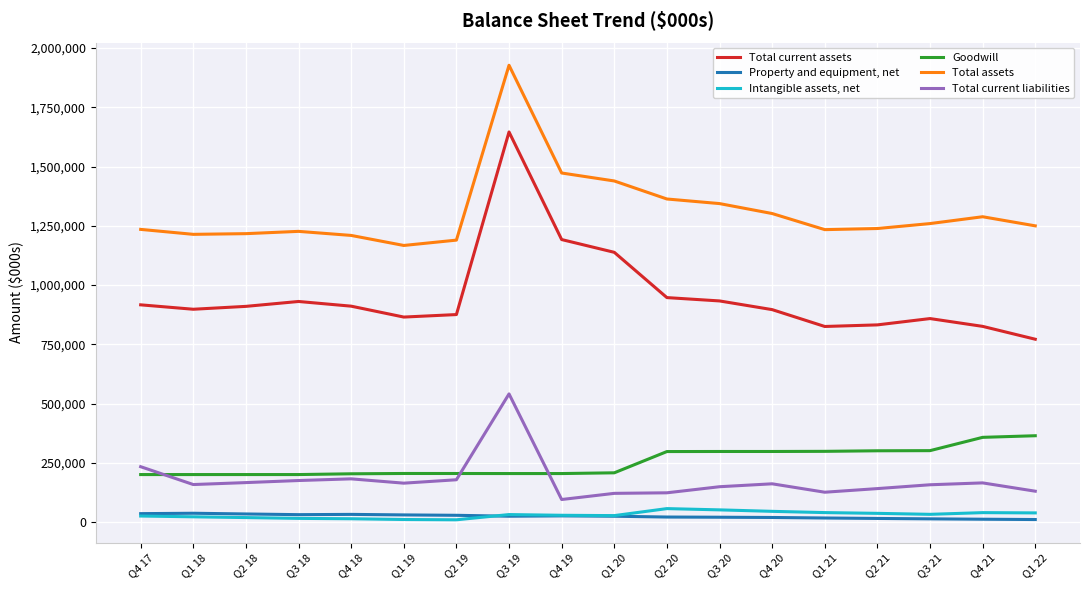

Is the value of Total current liabilities at Q1 19 greater than the value of Total assets at Q1 18?

No